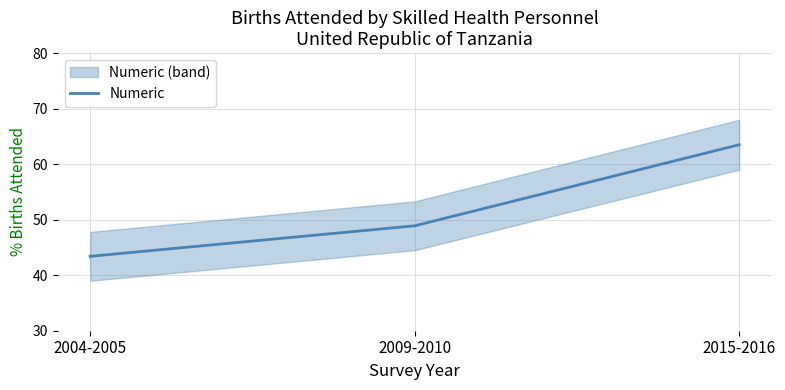

At which label is the value closest to 53?

2009-2010